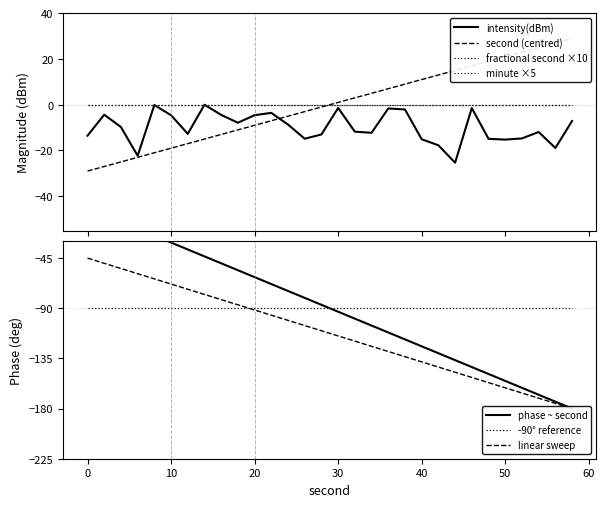

True or false: second and intensity(dBm) intersect in this chart.

True